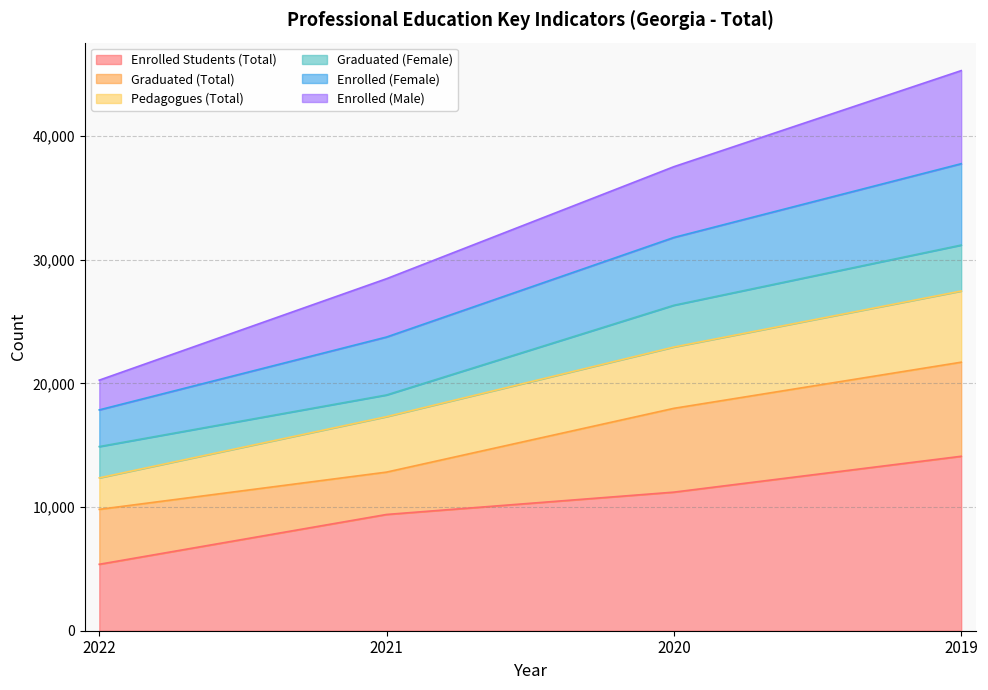

What is the total value across all series at 2019?

45280